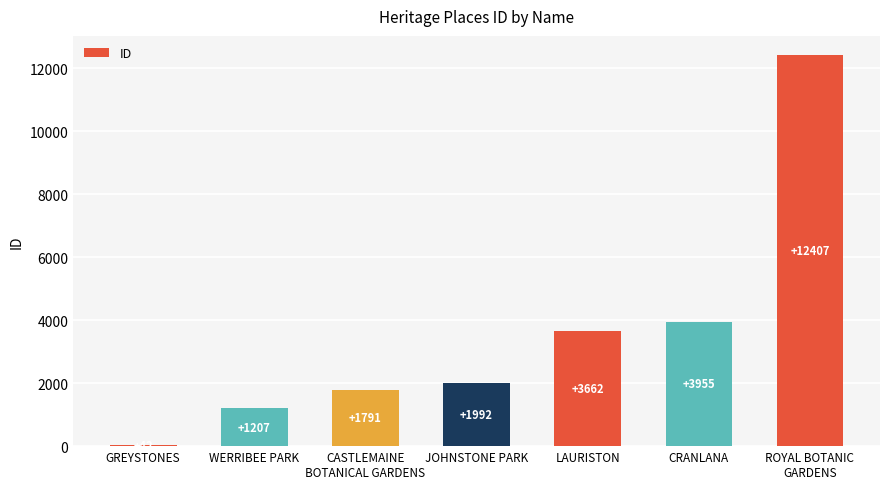

How many series are shown in this chart?

1